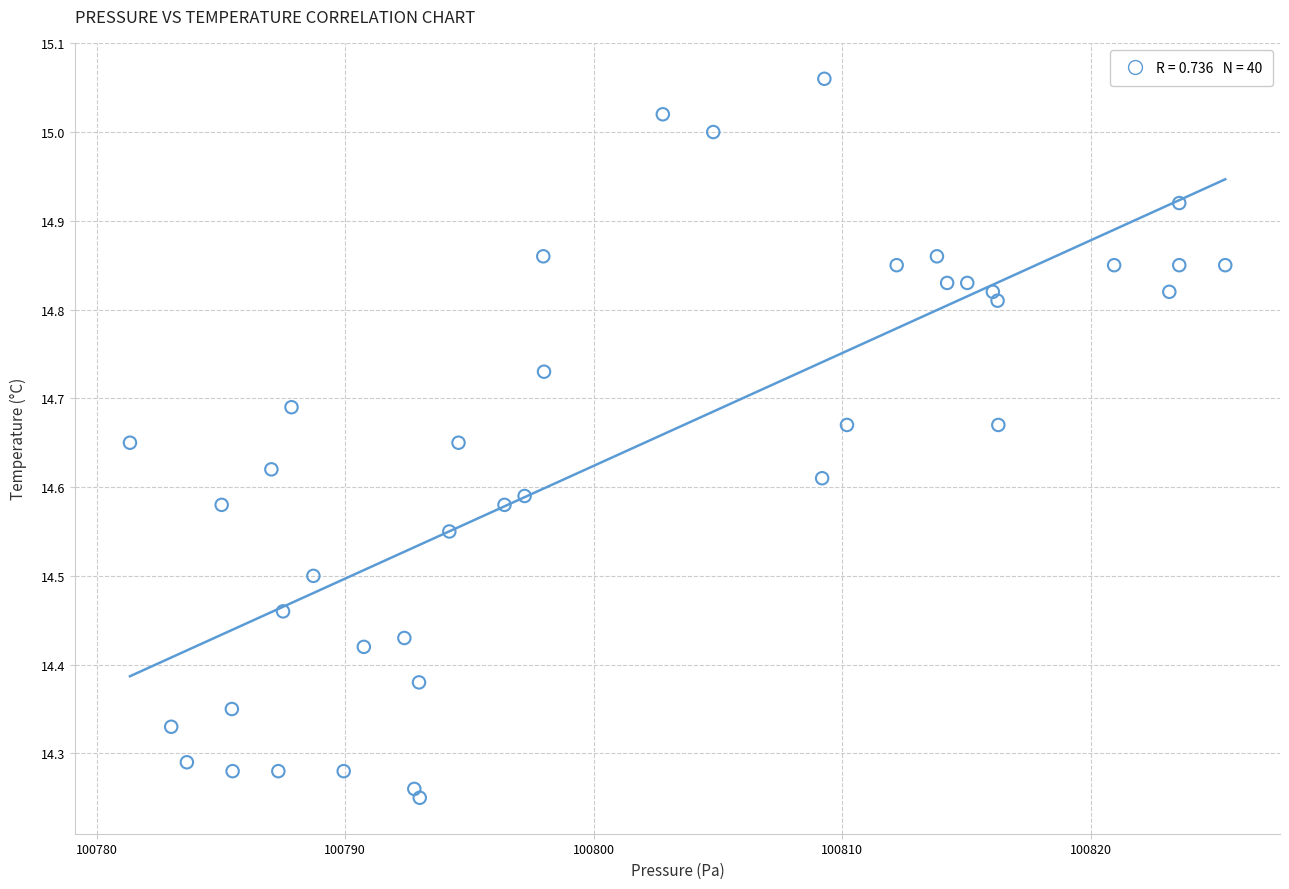

What is the range of X values (max minus min)?

44.1